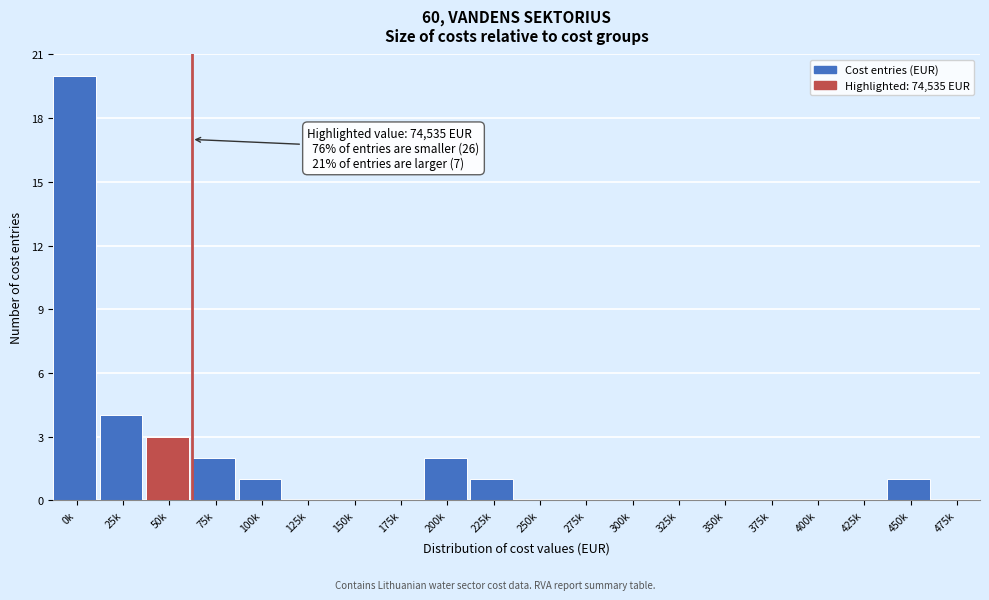

Reading left to right, transcribe all the data shown in this chart.

0k=20	25k=4	50k=3	75k=2	100k=1	125k=0	150k=0	175k=0	200k=2	225k=1	250k=0	275k=0	300k=0	325k=0	350k=0	375k=0	400k=0	425k=0	450k=1	475k=0